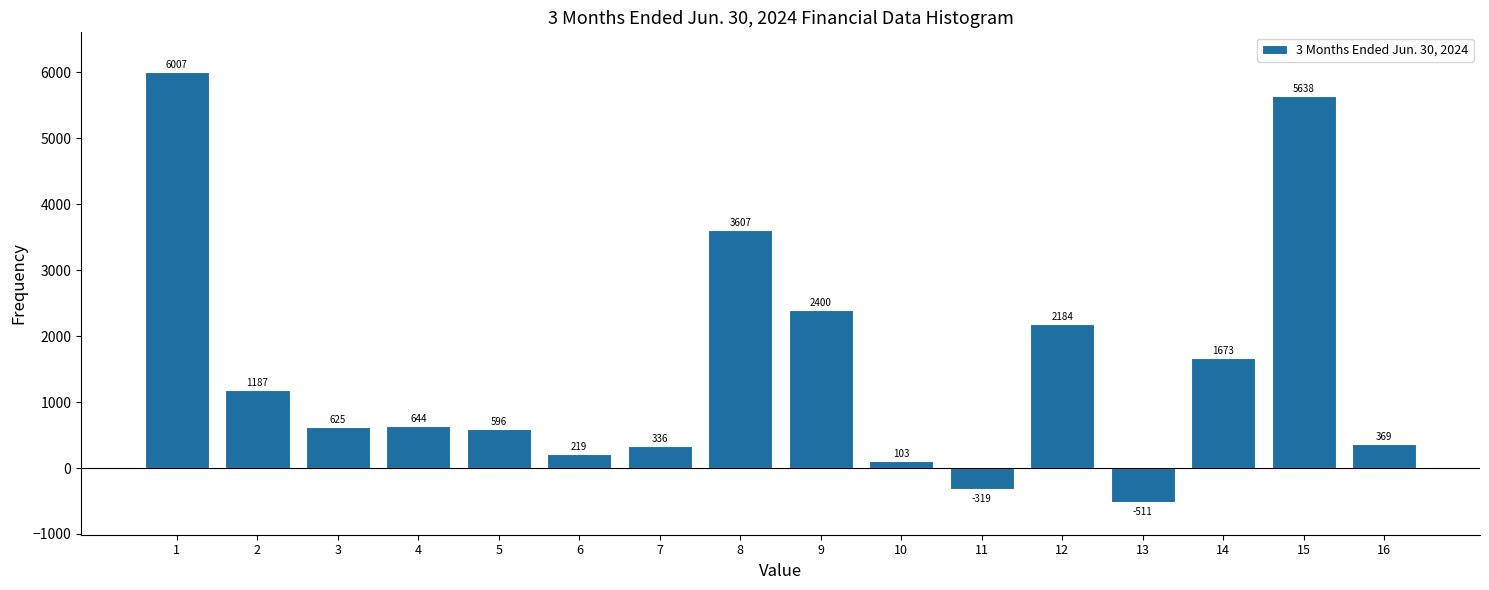

Reading left to right, transcribe all the data shown in this chart.

1=6007	2=1187	3=625	4=644	5=596	6=219	7=336	8=3607	9=2400	10=103	11=-319	12=2184	13=-511	14=1673	15=5638	16=369